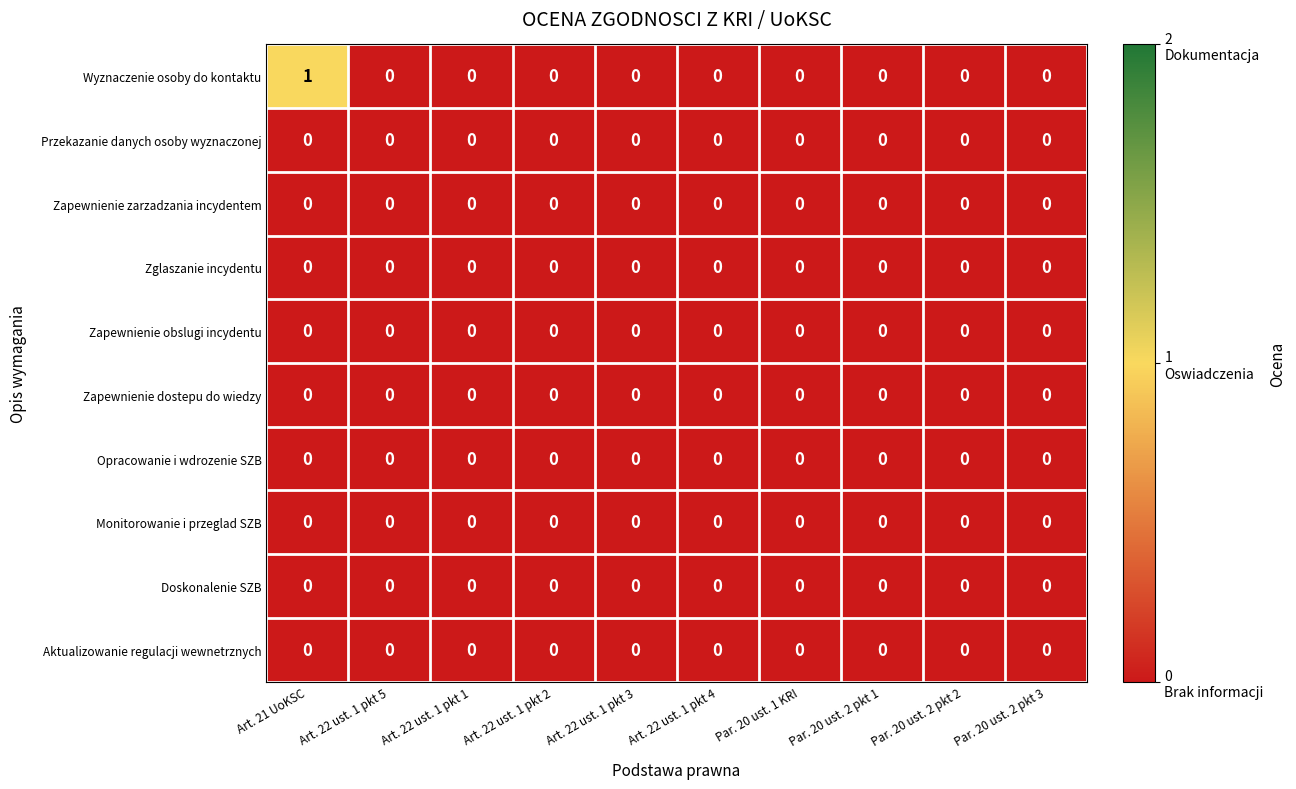

Which series has the largest range (max minus min)?

Wyznaczenie osoby do kontaktu